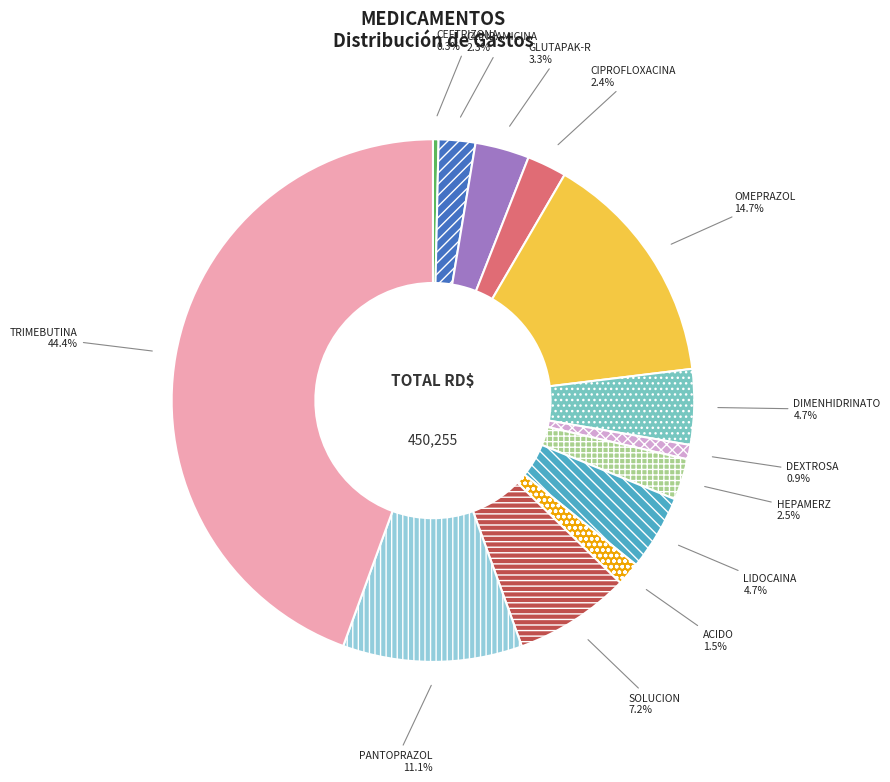

Is there any slice that represents more than half of the pie?

No